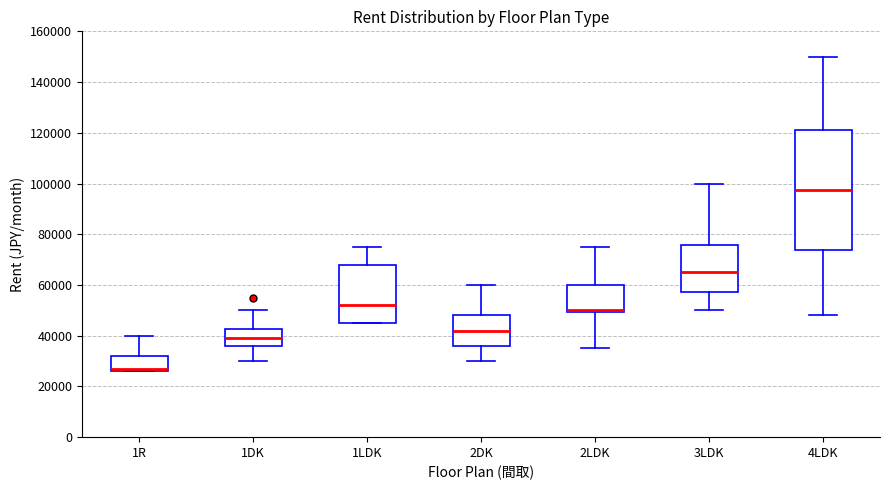

Reading left to right, transcribe this box plot: for each box, give where its median line is, the range the box spans, and where its two whiskers end, as read against the y-axis. The values are not printed on the chart, so give them approximately, as read against the axis.

1R: median 28000, box 26000 to 32000, whiskers 26000 to 40000
1DK: median 40000, box 36000 to 42000, whiskers 30000 to 50000
1LDK: median 52000, box 46000 to 68000, whiskers 46000 to 76000
2DK: median 42000, box 36000 to 48000, whiskers 30000 to 60000
2LDK: median 50000 (drawn on the box's lower edge), box 50000 to 60000, whiskers 36000 to 76000
3LDK: median 66000, box 58000 to 76000, whiskers 50000 to 100000
4LDK: median 98000, box 74000 to 122000, whiskers 48000 to 150000